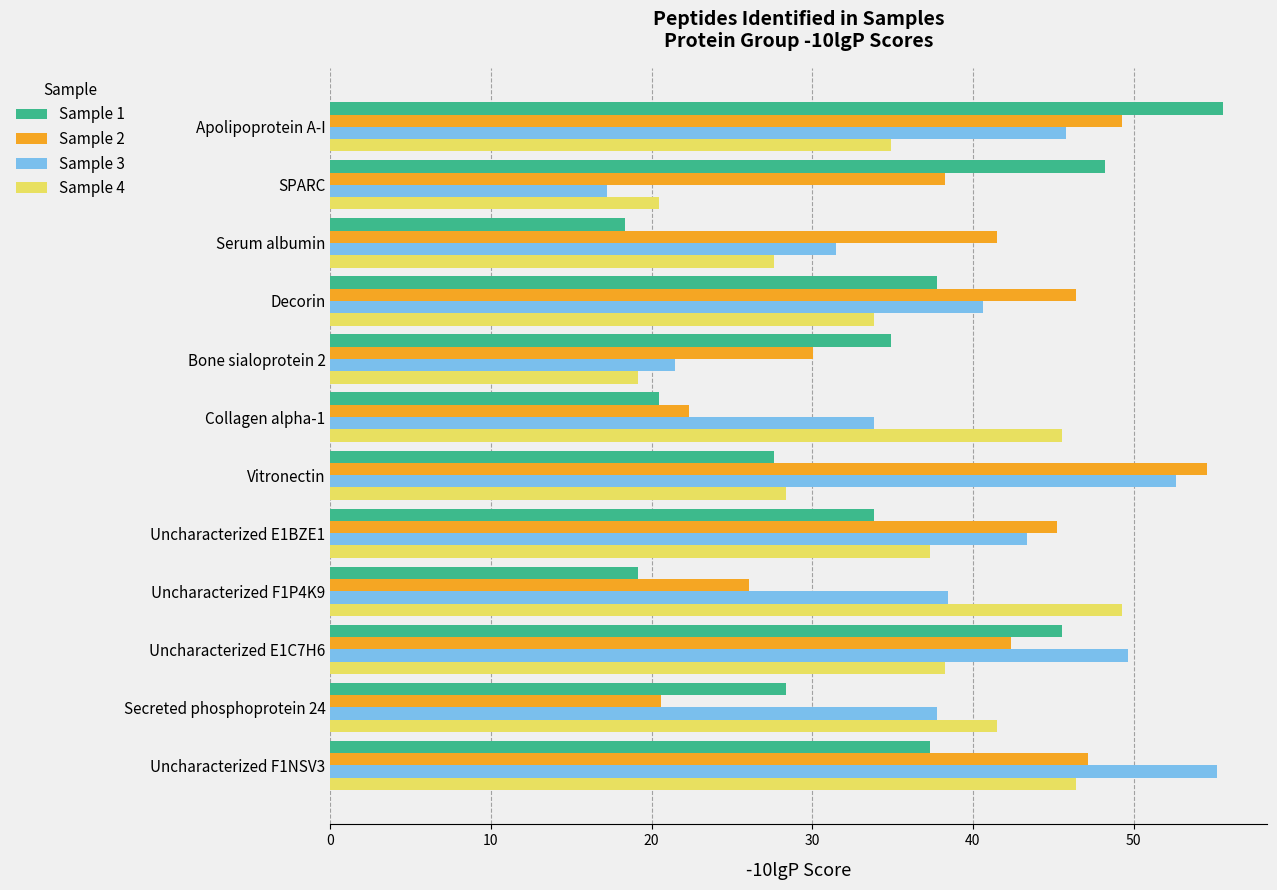

What is the spread (max minus min) of values at SPARC?

31.0